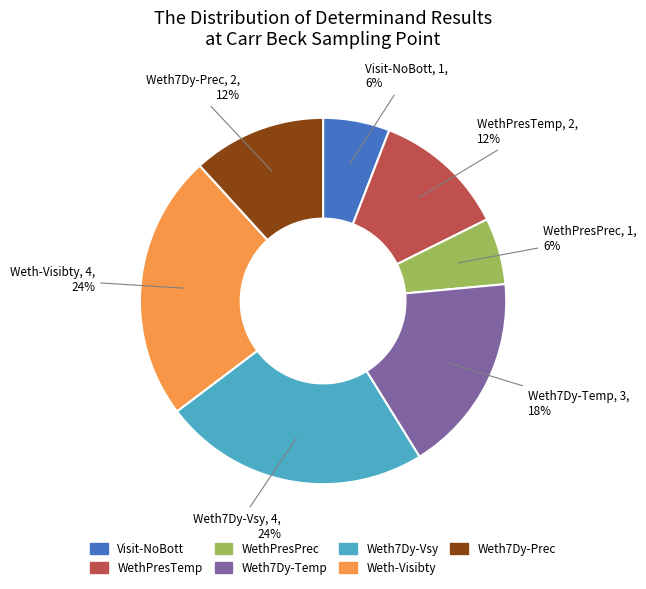

Is the sum of Weth7Dy-Prec and WethPresPrec greater than half?

No